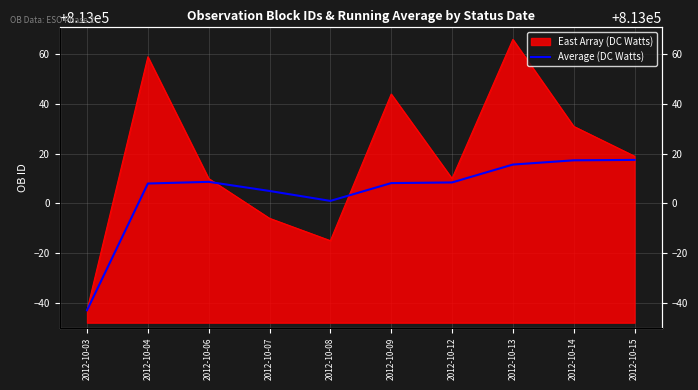

The chart shows a value of 1222163.3 at 2012-10-08. True or false?

False